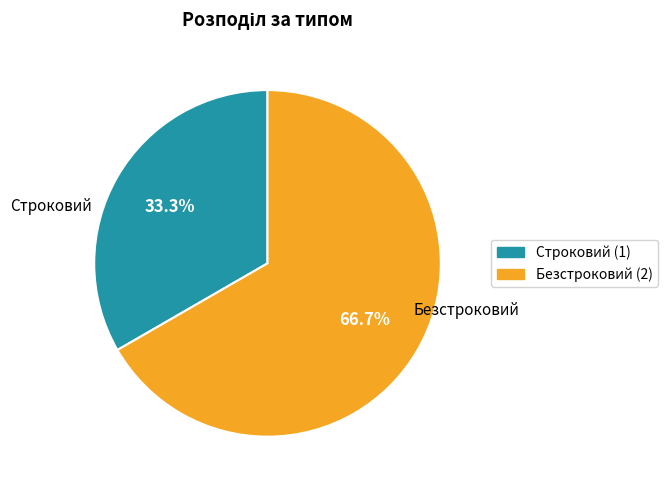

Which slice is the largest?

Безстроковий